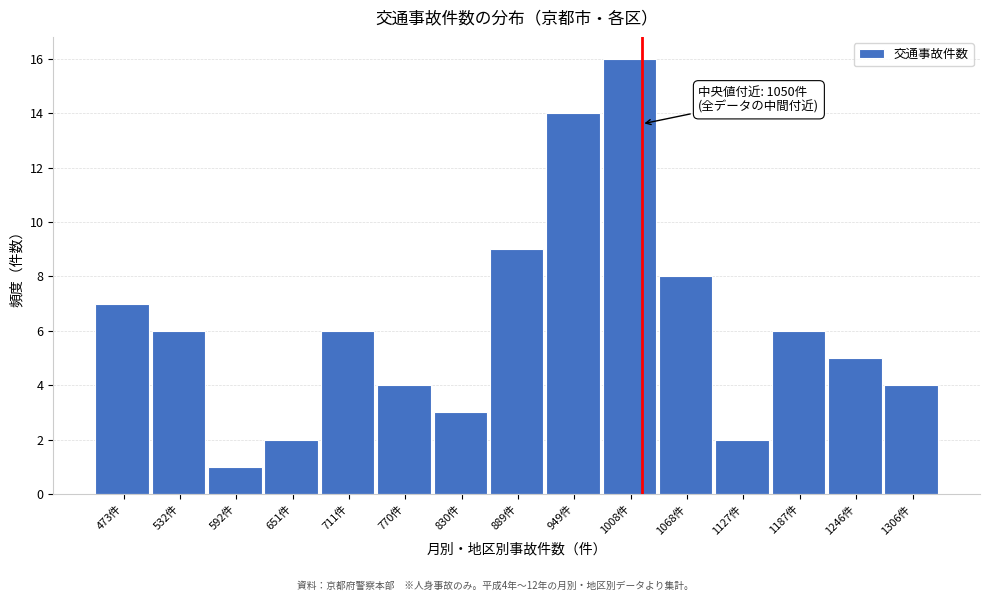

Reading left to right, list all the values displayed in this chart.

7	6	1	2	6	4	3	9	14	16	8	2	6	5	4